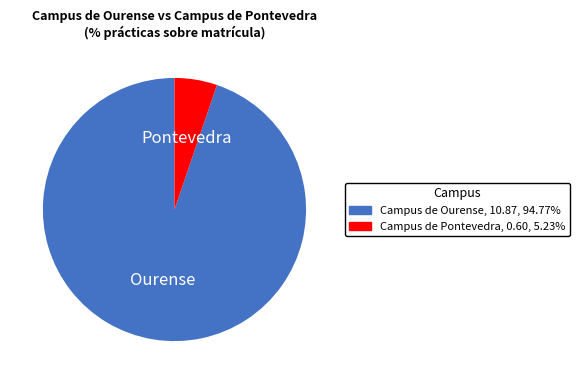

Do Campus de Pontevedra, 0.60, 5.23% and Campus de Ourense, 10.87, 94.77% together represent more than half of the pie?

Yes